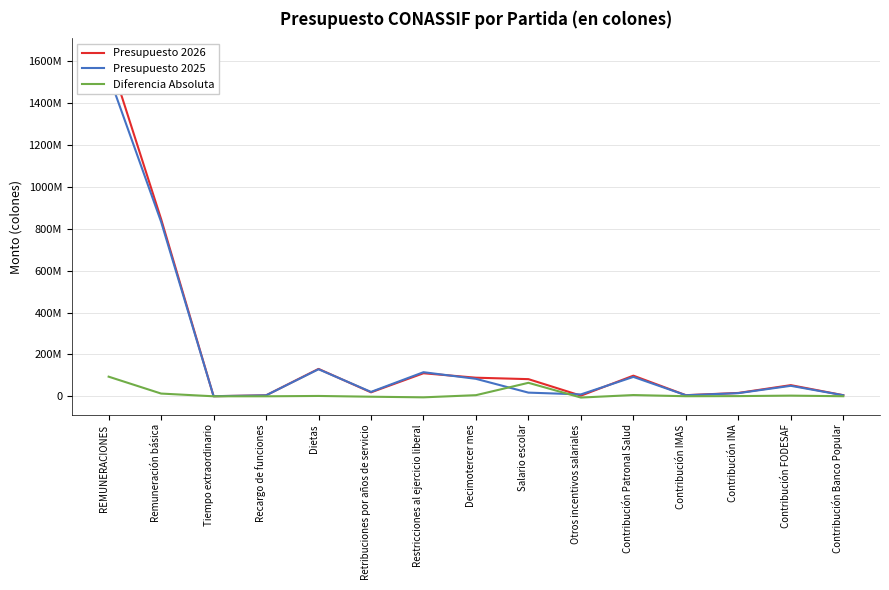

What is the label of the 6th point from the left?

Retribuciones por años de servicio